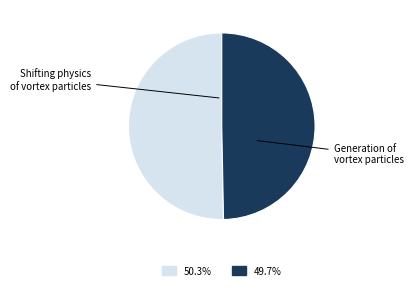

How many segments does this pie chart have?

2